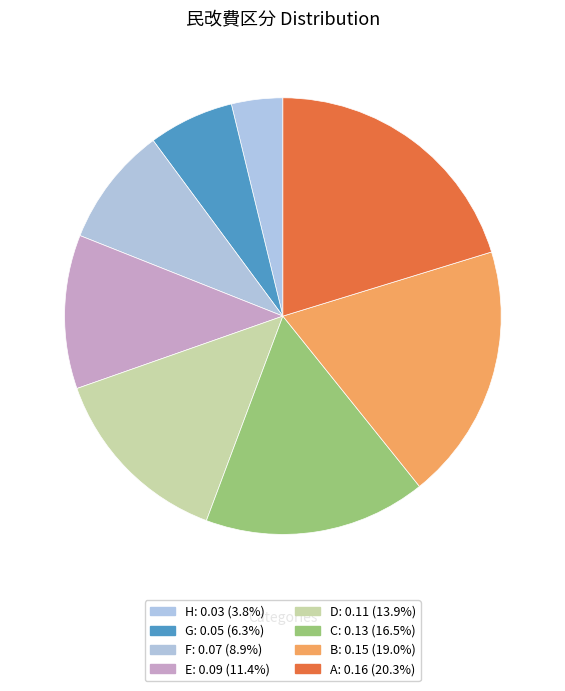

Count the number of slices in the pie.

8